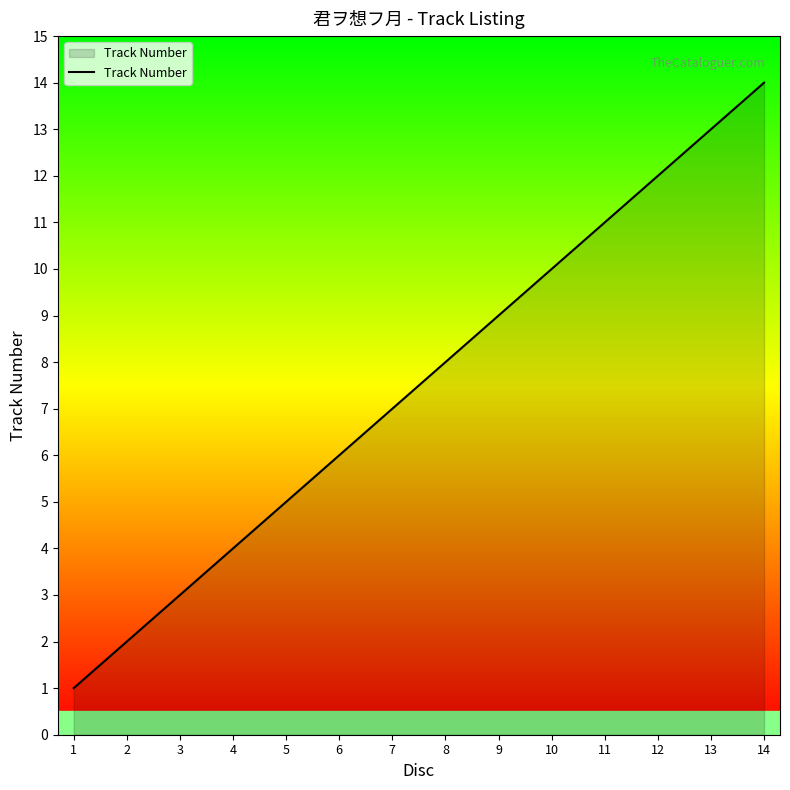

What is the ratio of the value at 11 to the value at 12?

0.9